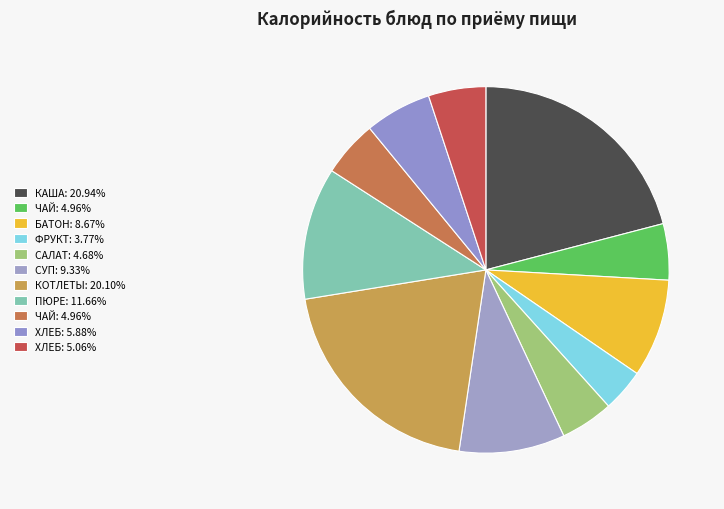

How many segments does this pie chart have?

11